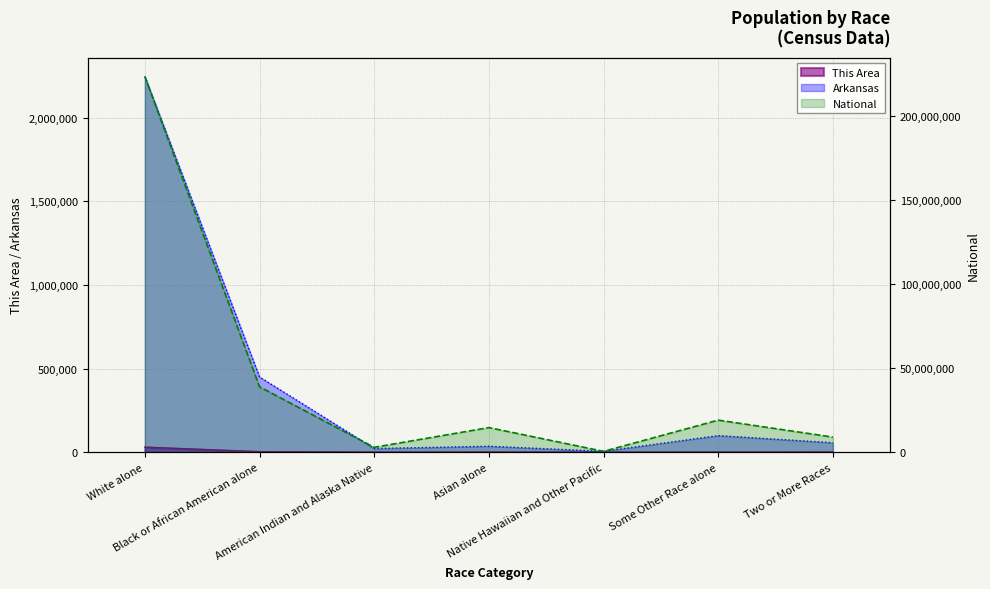

Which series has the largest total across all categories?

National